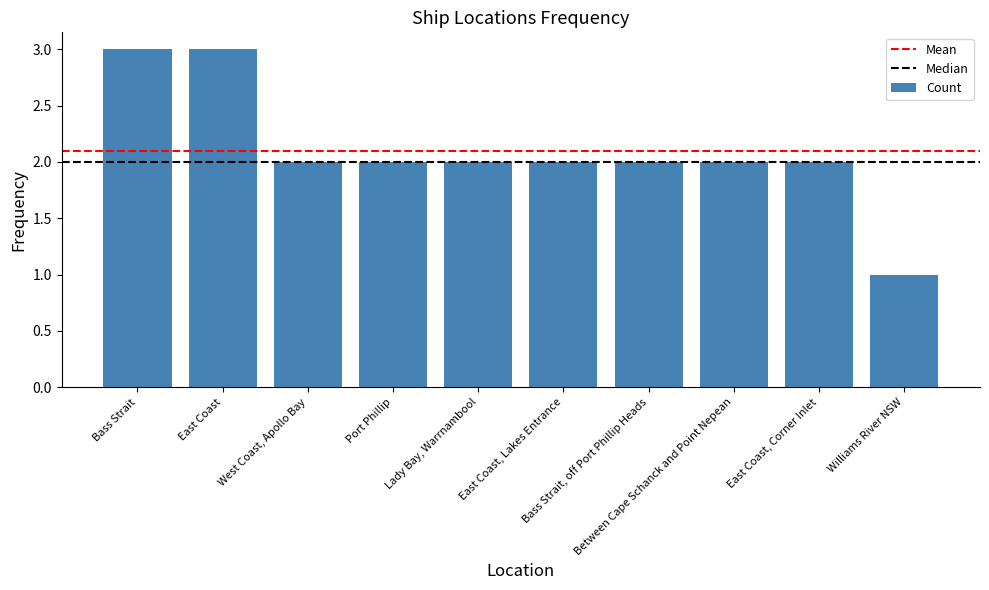

What is the sum of all values?

21